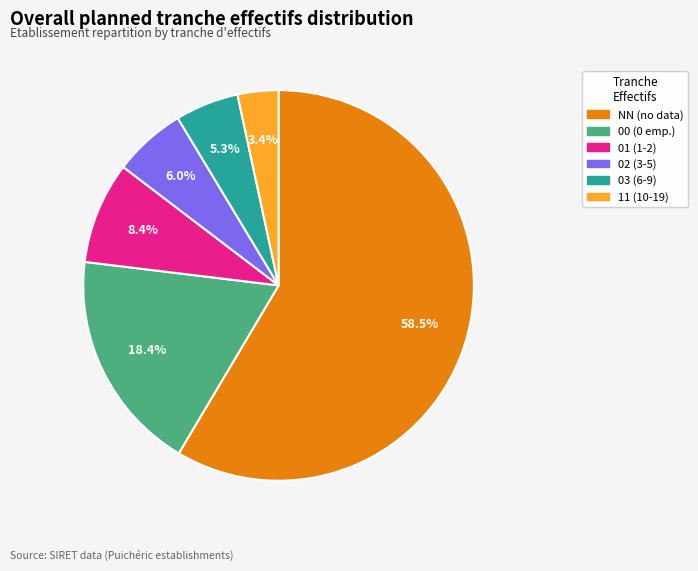

Which category accounts for the majority?

NN